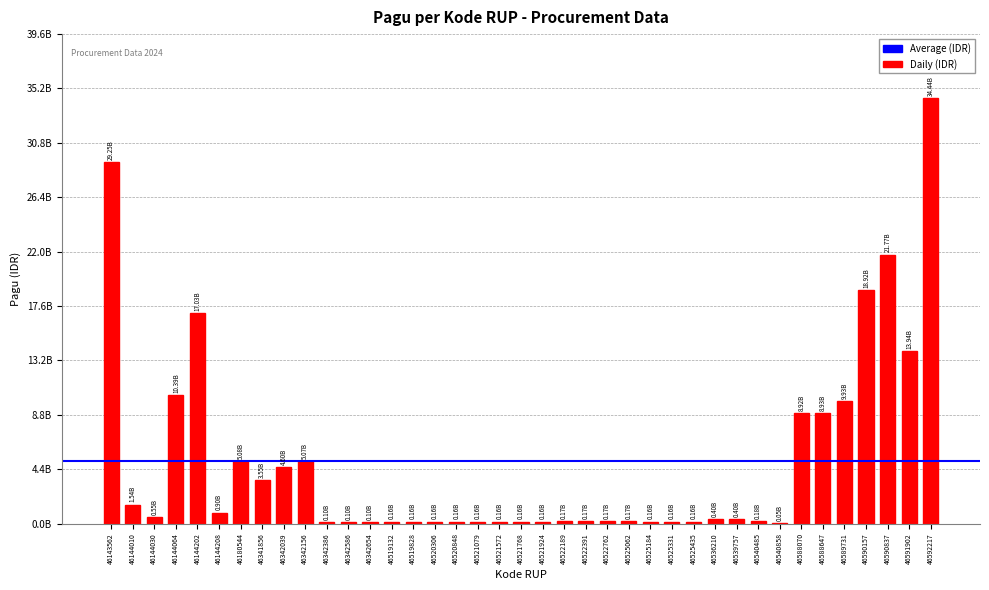

Read the value at 46341856.

3550000000